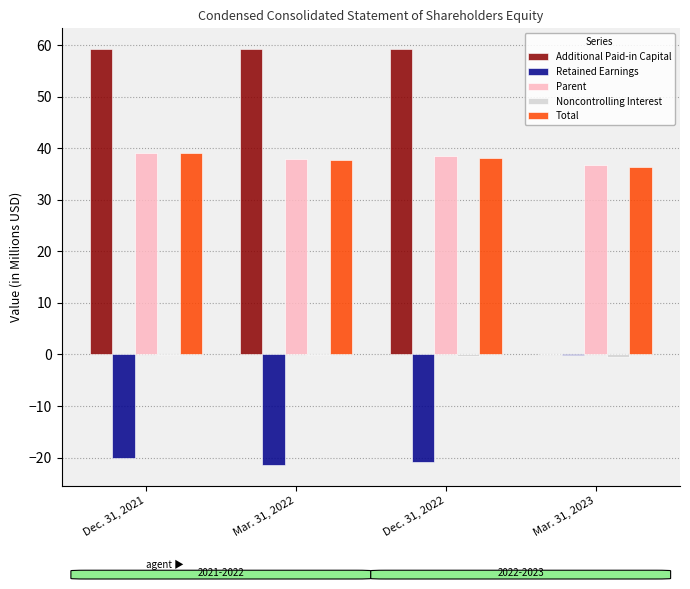

What is the approximate value of Retained Earnings at Mar. 31, 2022?

-21.4